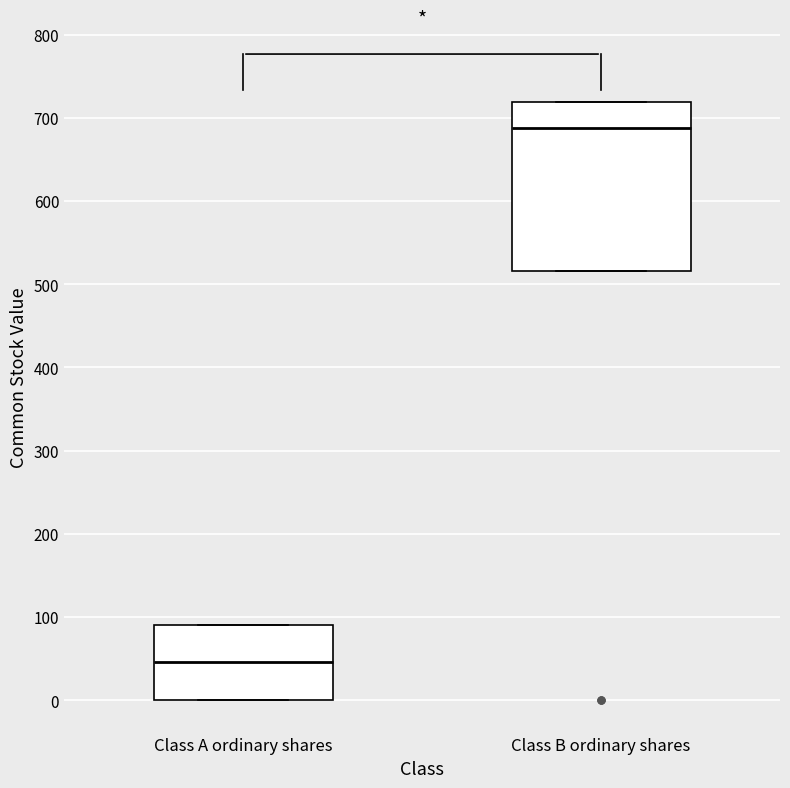

Which box has the lowest median line?

Class A ordinary shares